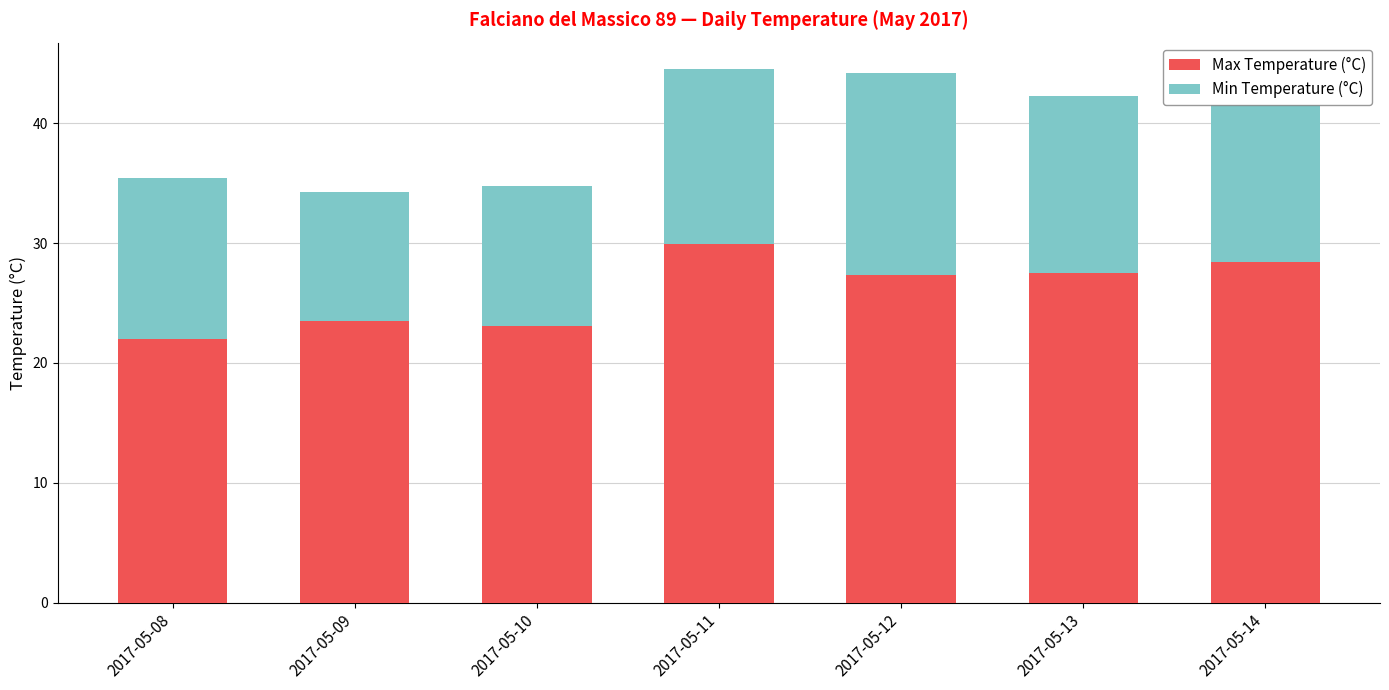

Read the Max Temperature (°C) value at 2017-05-10.

23.1